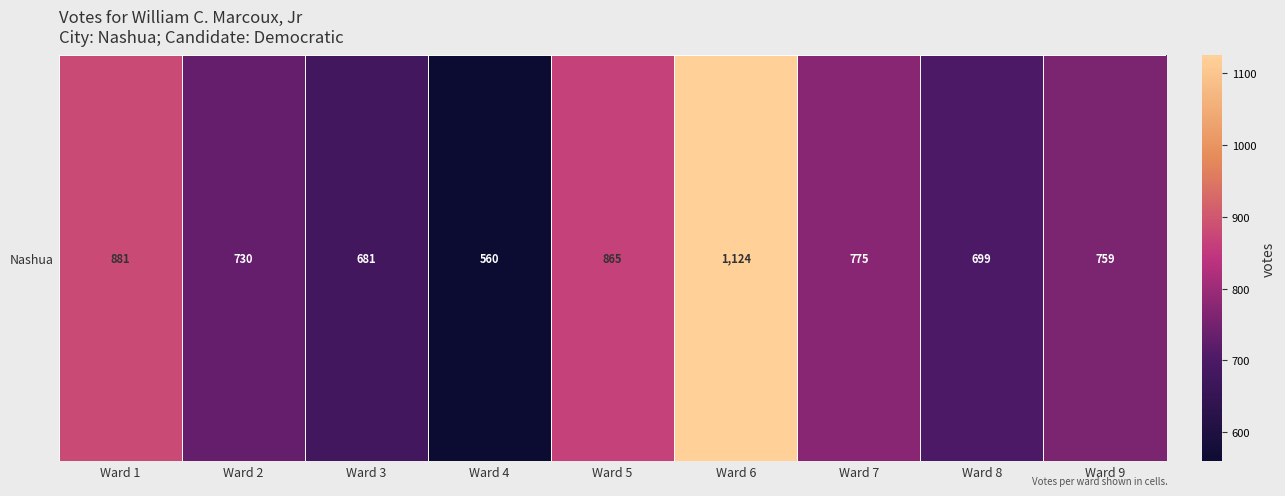

Reading left to right, what are all the values shown in this chart?

881	730	681	560	865	1124	775	699	759